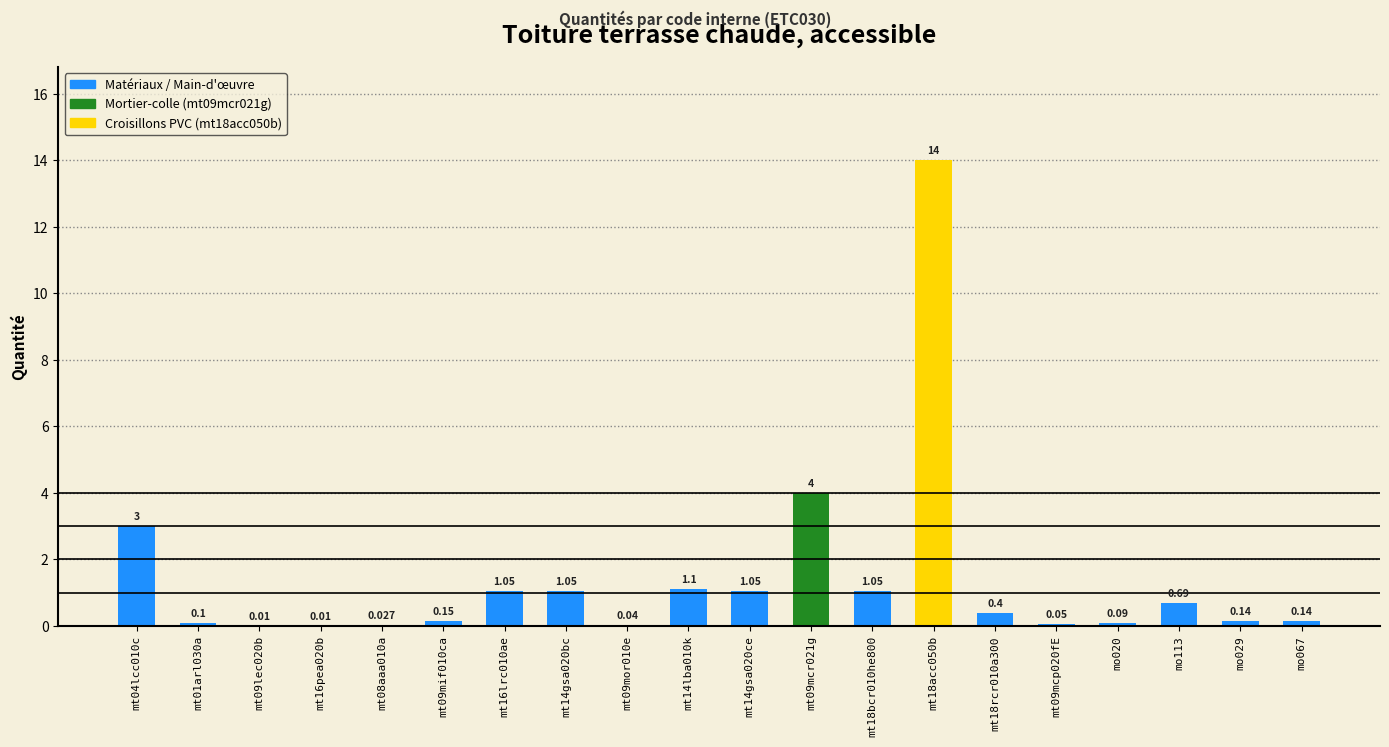

Which label corresponds to the largest value in the chart?

mt18acc050b